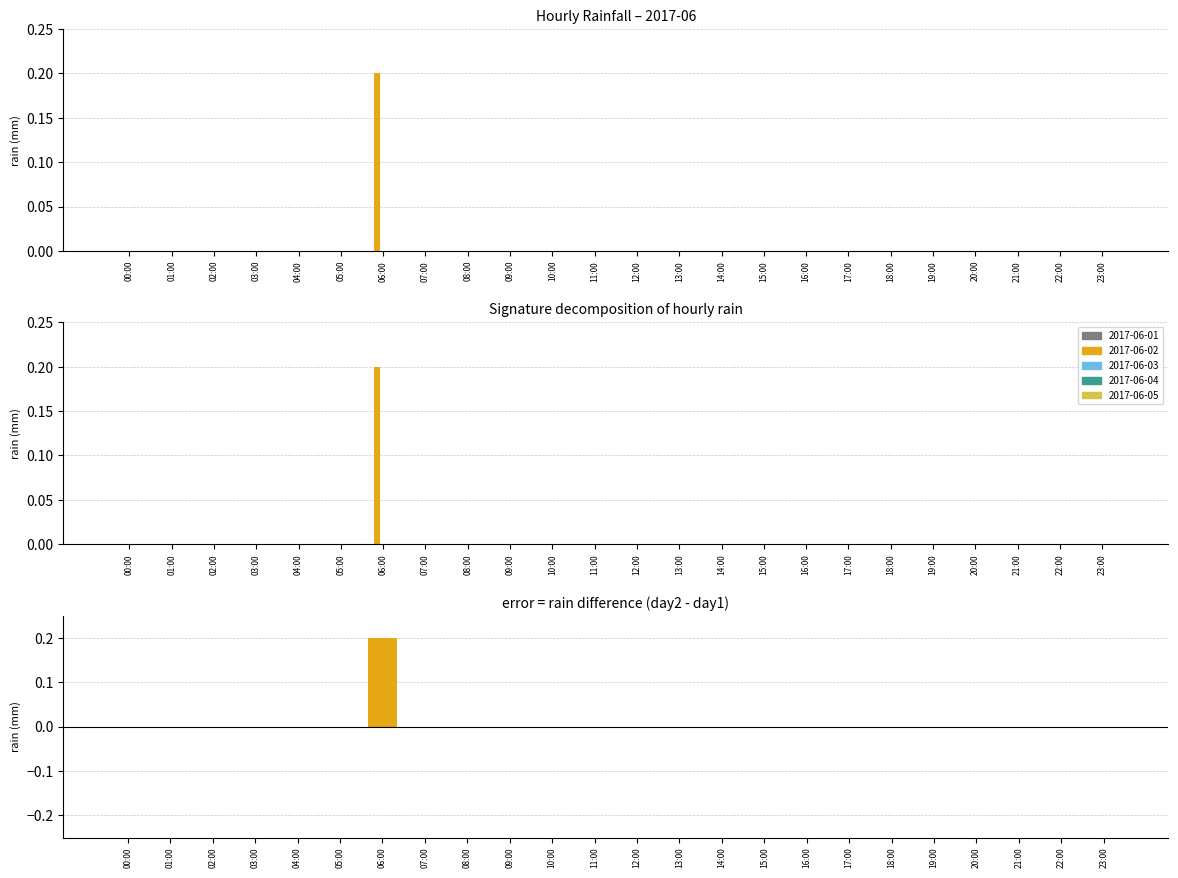

What is the difference between the maximum and second lowest values?

0.2